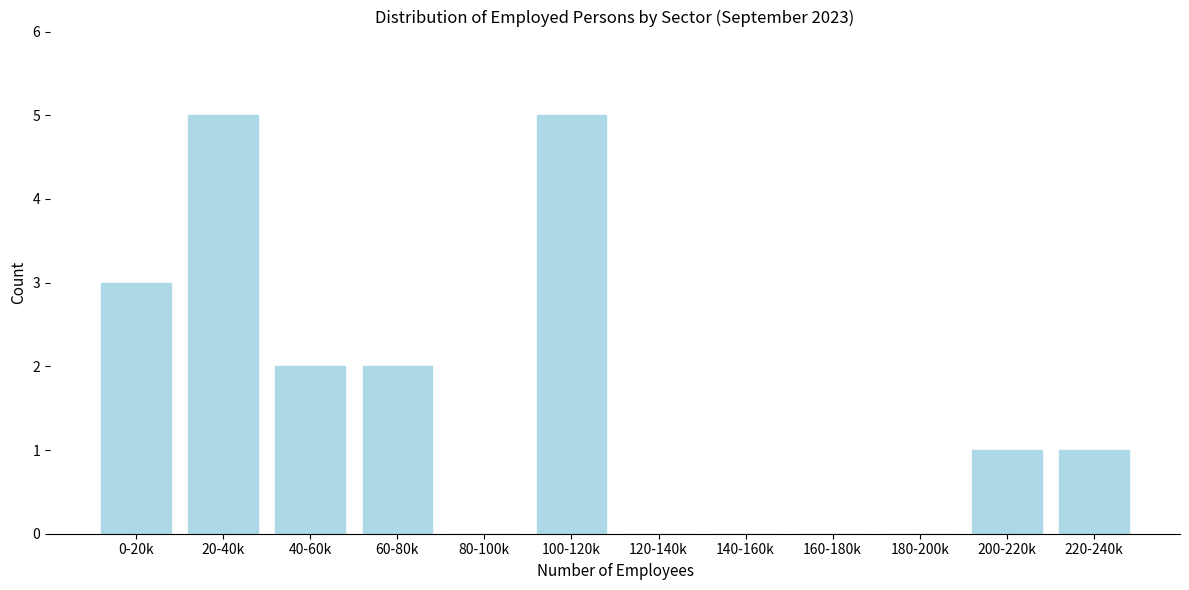

Reading right to left, extract all data points from this chart.

220-240k=1	200-220k=1	180-200k=0	160-180k=0	140-160k=0	120-140k=0	100-120k=5	80-100k=0	60-80k=2	40-60k=2	20-40k=5	0-20k=3